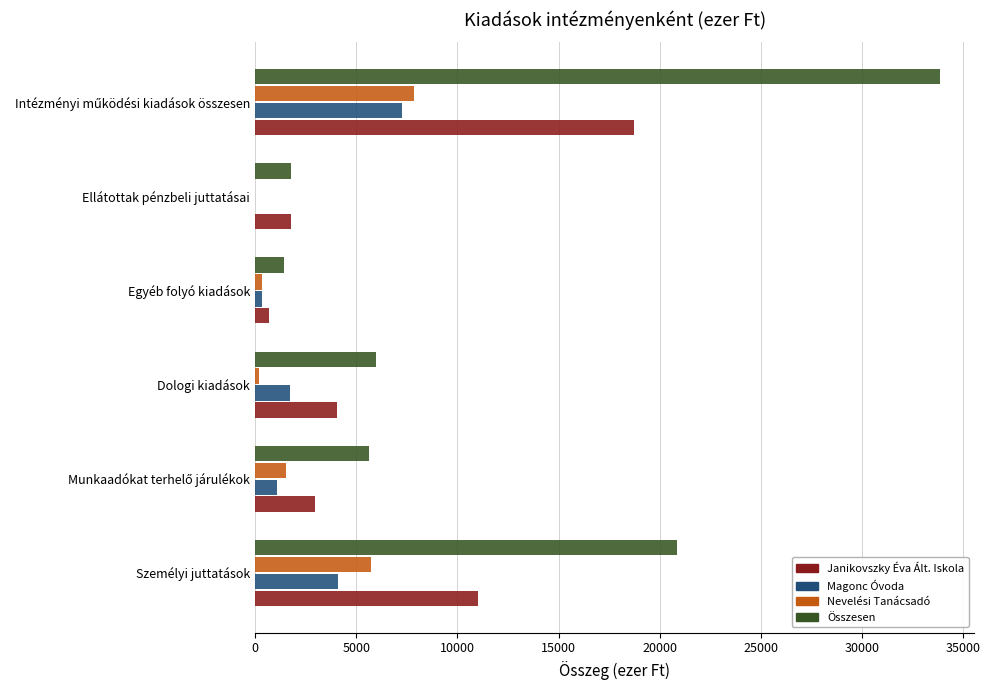

Is the value of Összesen at Személyi juttatások greater than the value of Janikovszky Éva Ált. Iskola at Dologi kiadások?

Yes